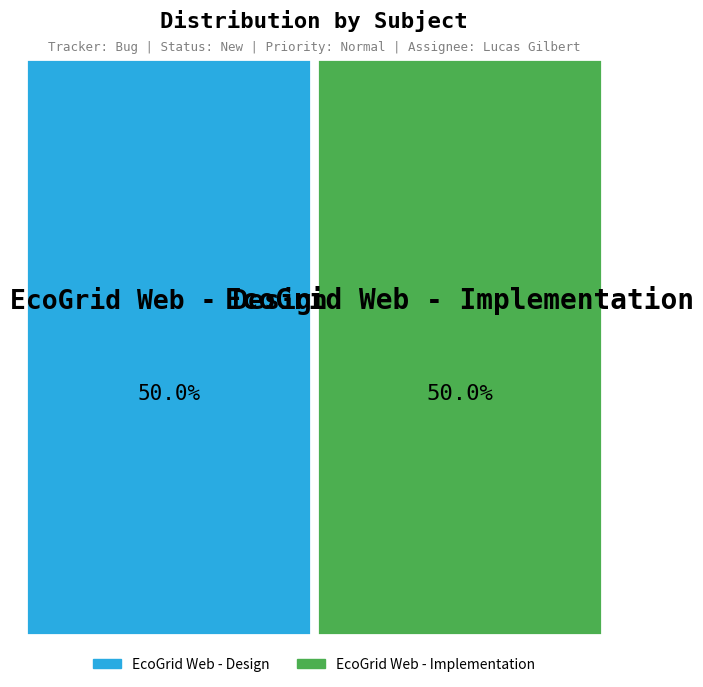

True or false: EcoGrid Web - Design accounts for 50% of the total.

True